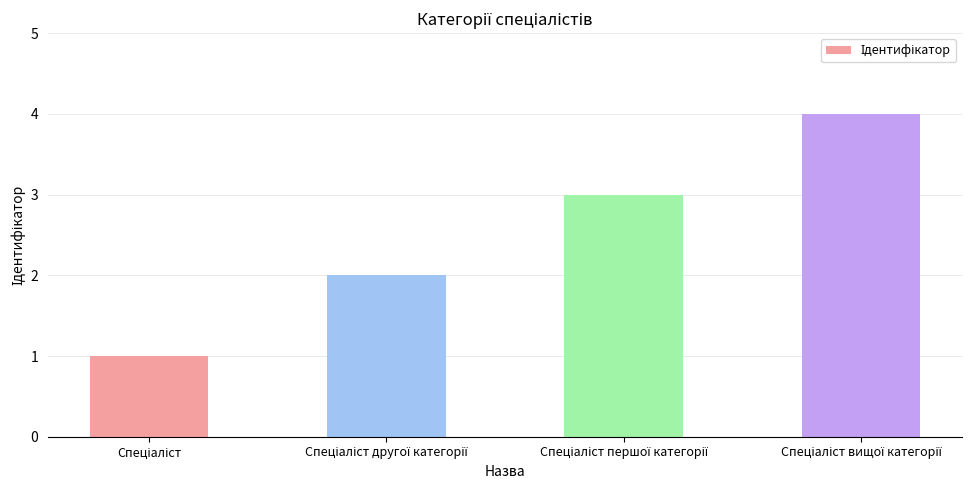

What is the sum of all values?

10